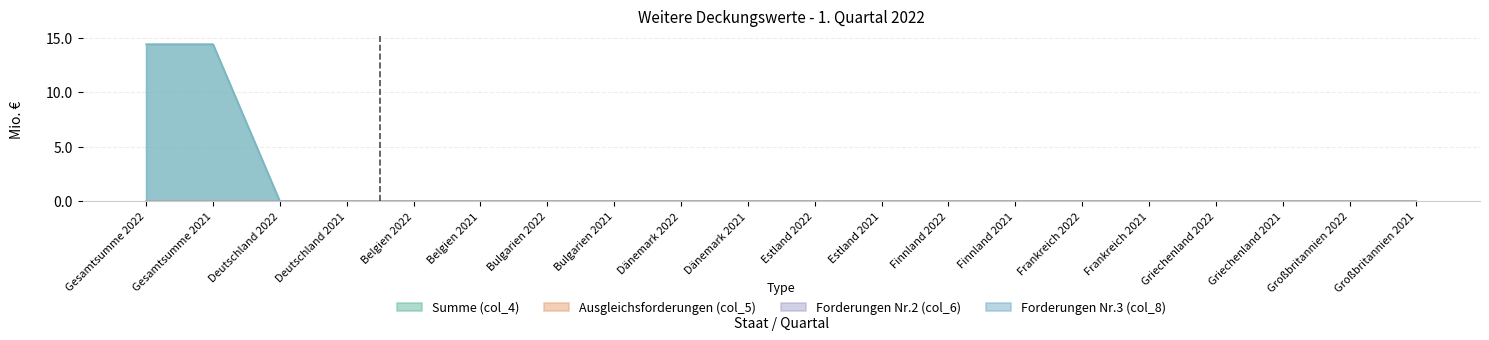

What is the maximum value shown in the chart?

14.4